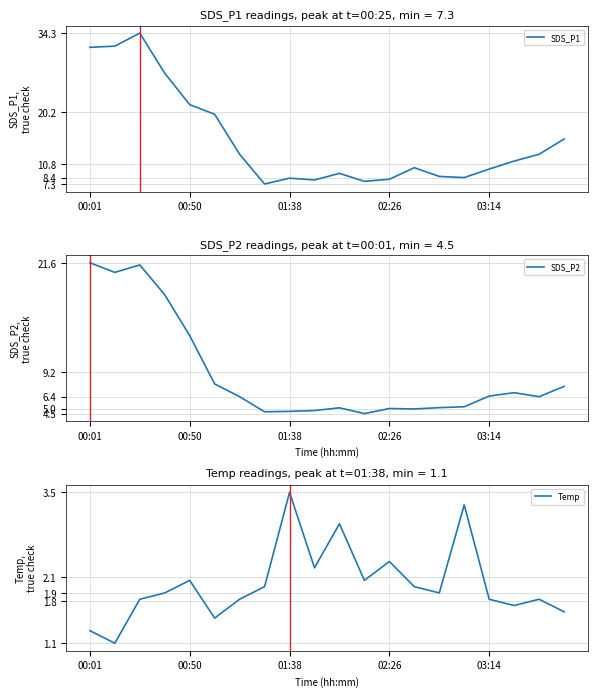

What is the label of the 10th point from the right?

10